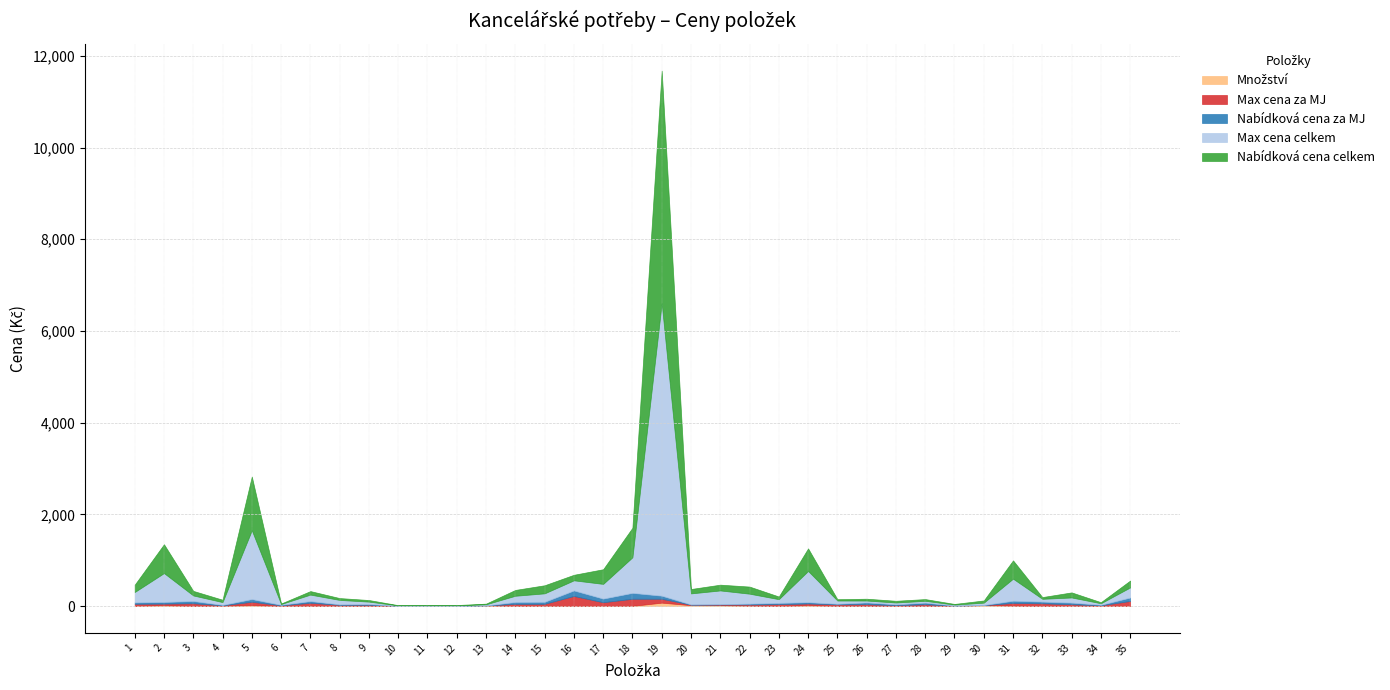

At which category does Množství reach its first local peak?

2